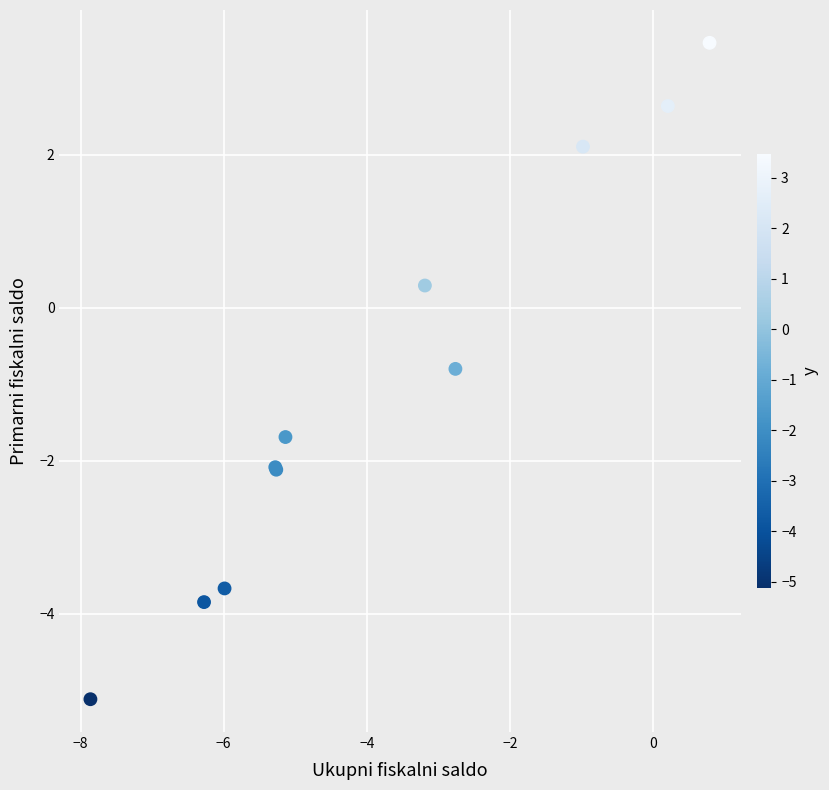

What Y value in the scatter plot is closest to 0?

0.3